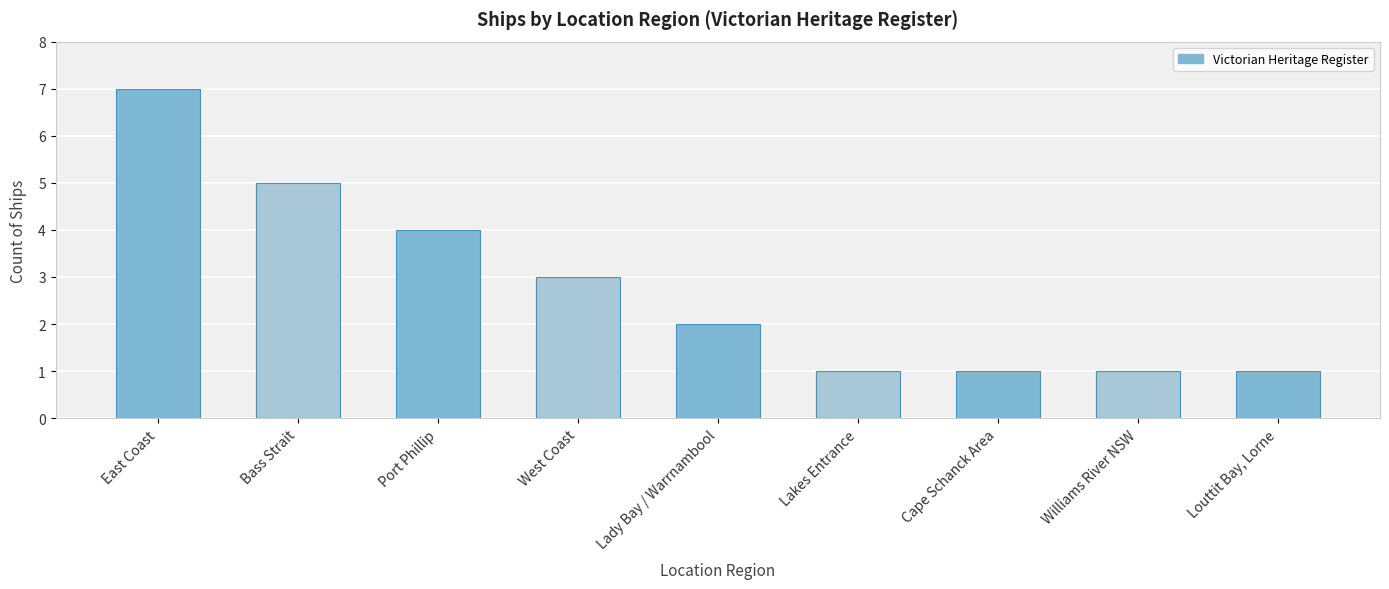

At which label does the data first exceed 2?

East Coast